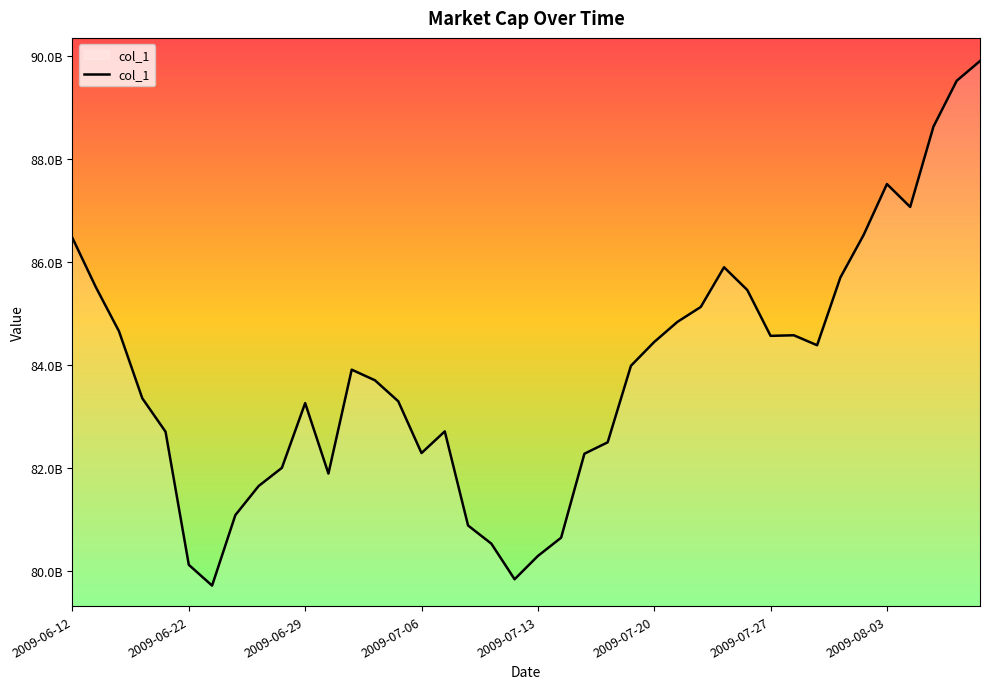

Does the chart display data point markers on the line(s)?

No